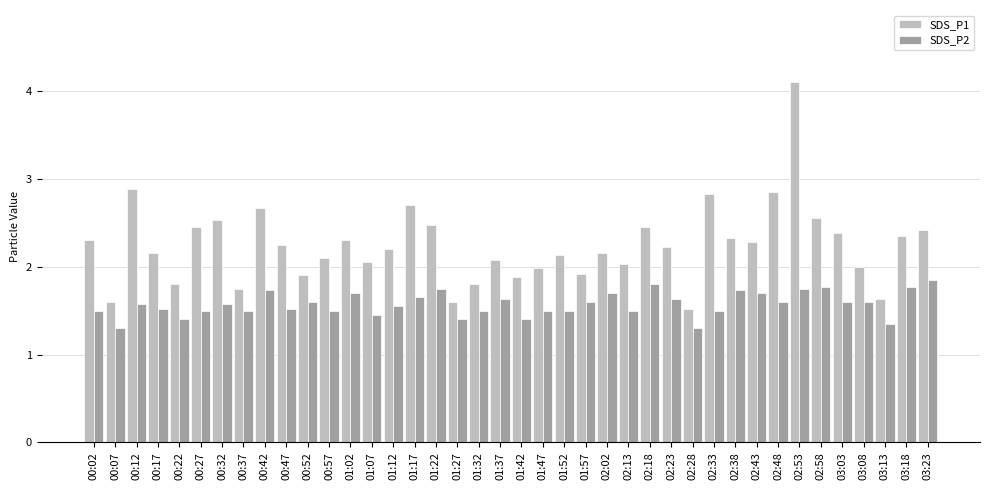

What is the difference between the second highest and minimum values in the SDS_P2 series?

0.5